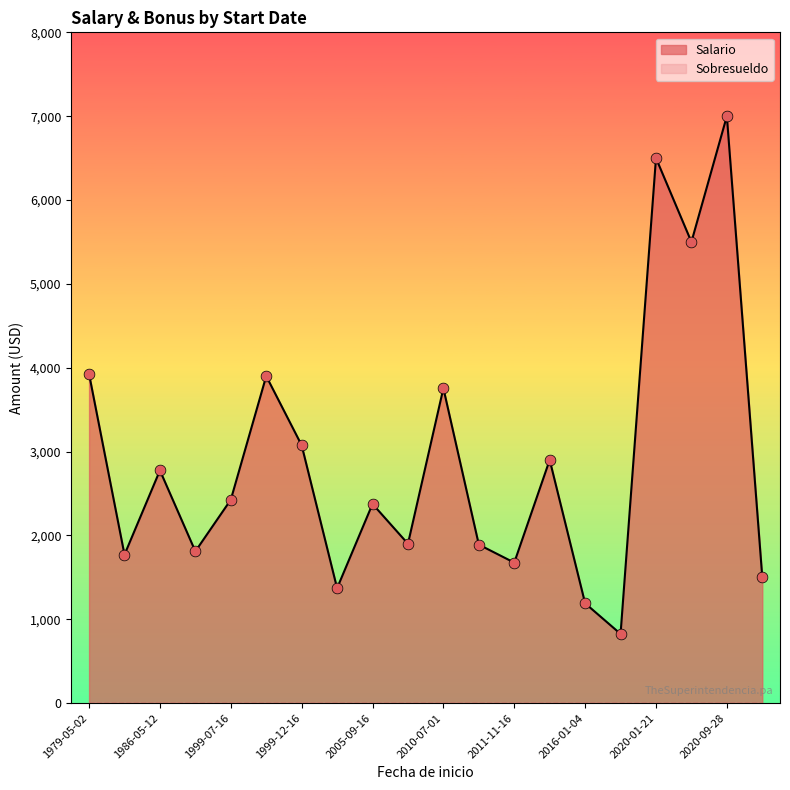

What is the total value across all series at 2012-01-03?

2900